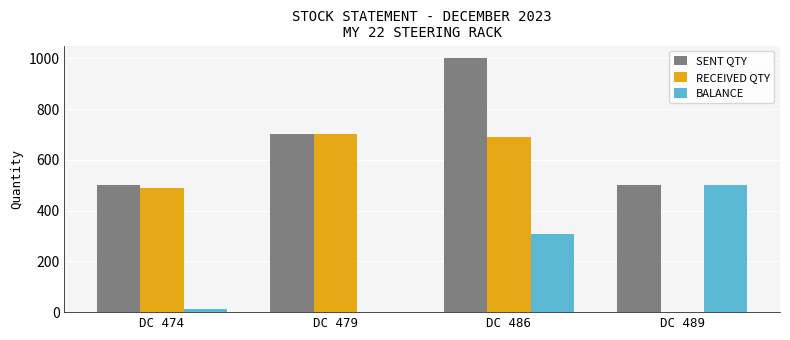

Is it true that RECEIVED QTY equals 474 at DC 486?

False